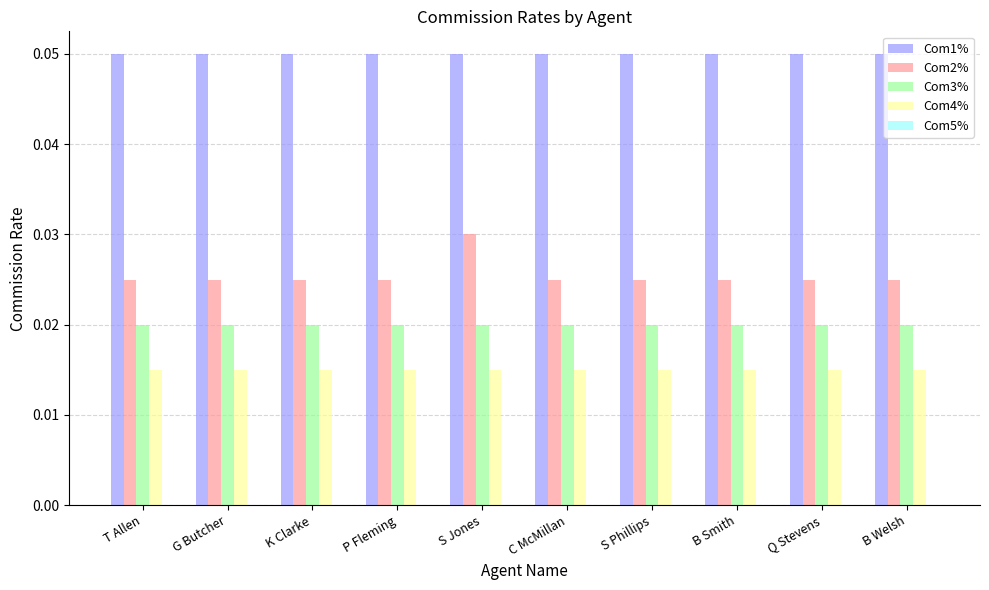

At which label does Com2% reach its peak?

S Jones